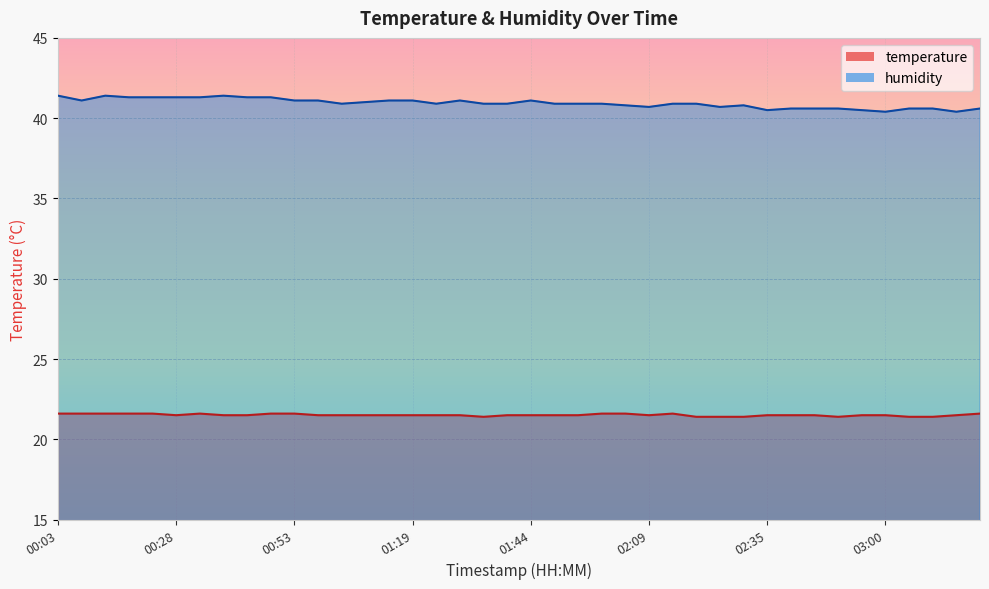

Which series has the largest total across all categories?

humidity